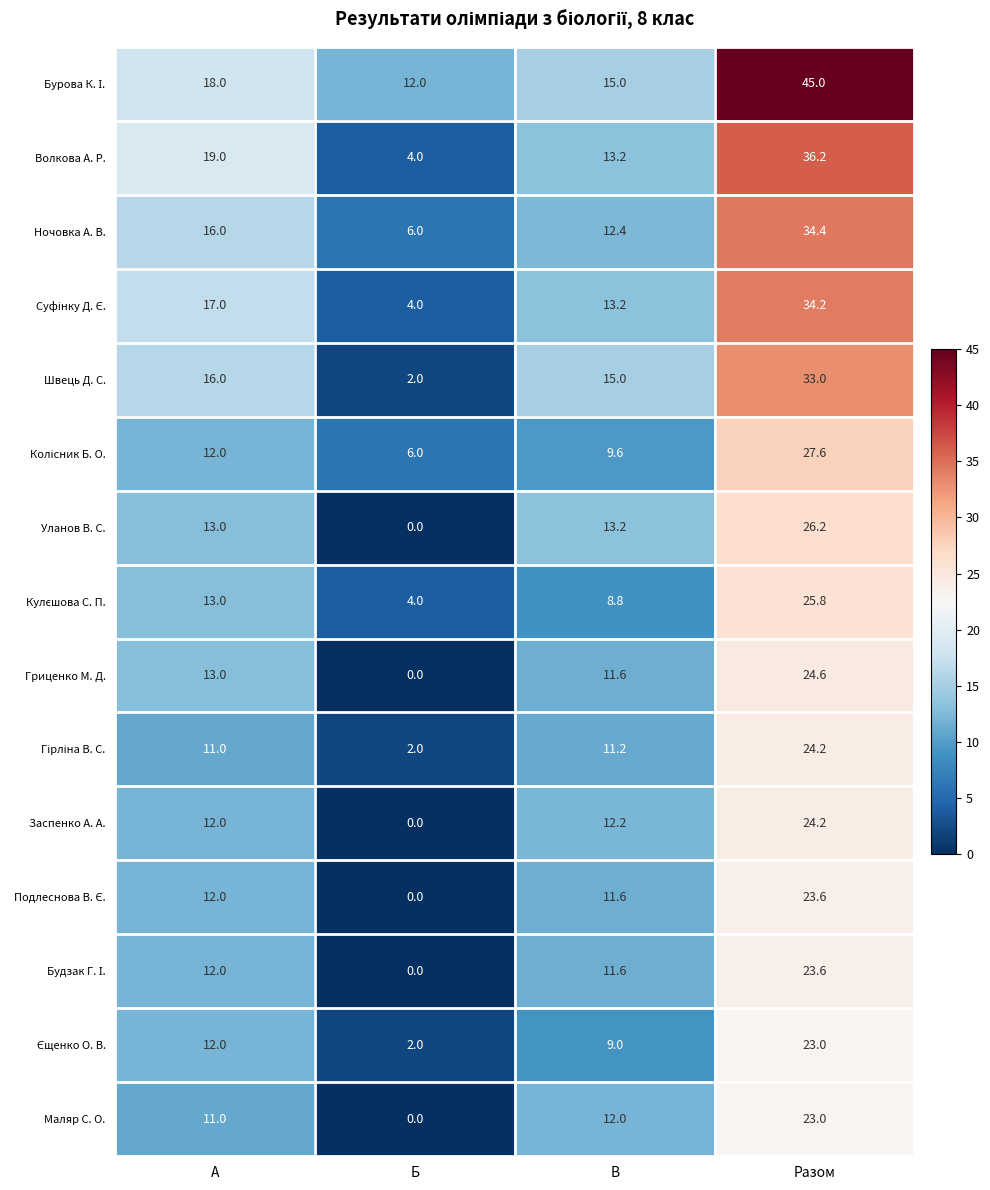

Is it true that Волкова А. Р. equals 19.0 at А?

True